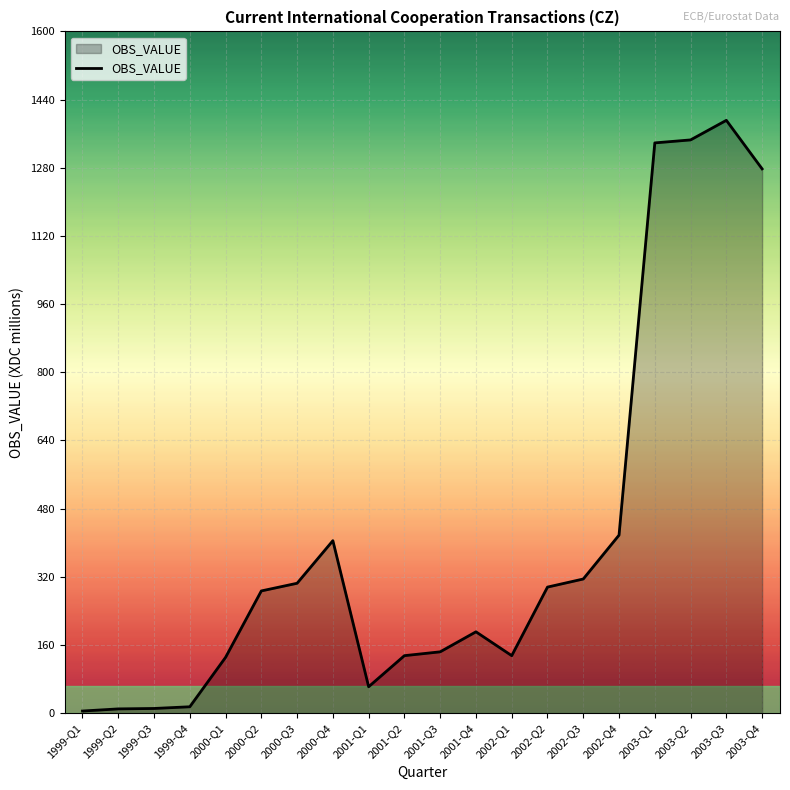

What is the sum of the values at 2002-Q1 and 1999-Q4?

150